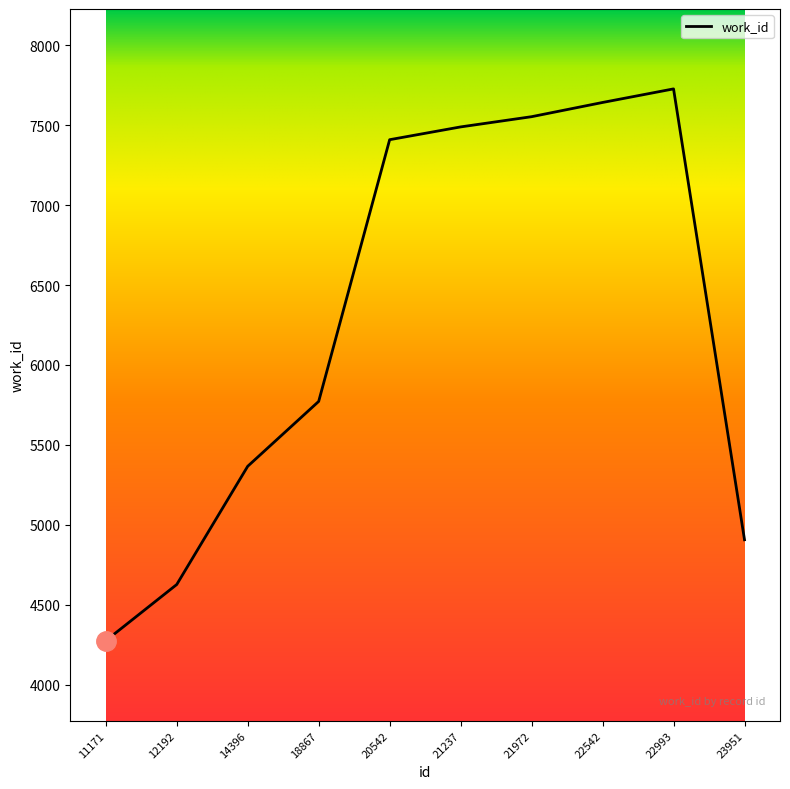

True or false: the data has more than 1 interior local peaks.

False